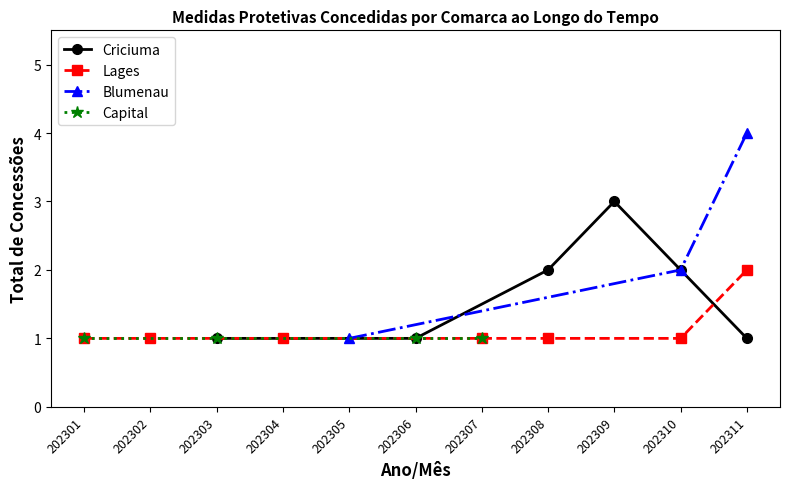

What are all the series names shown in the legend?

Criciuma, Lages, Blumenau, Capital